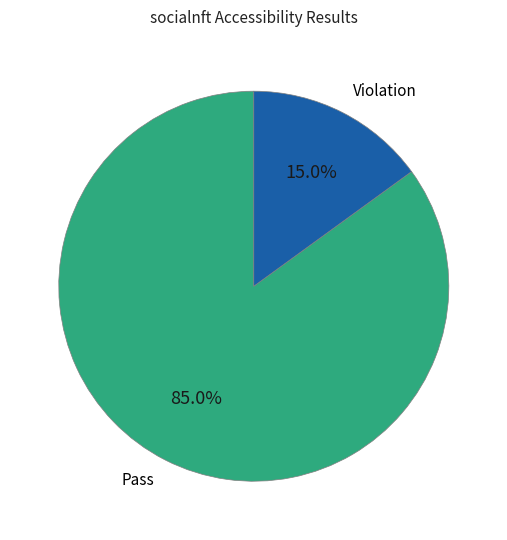

Does any single category account for the majority?

Yes